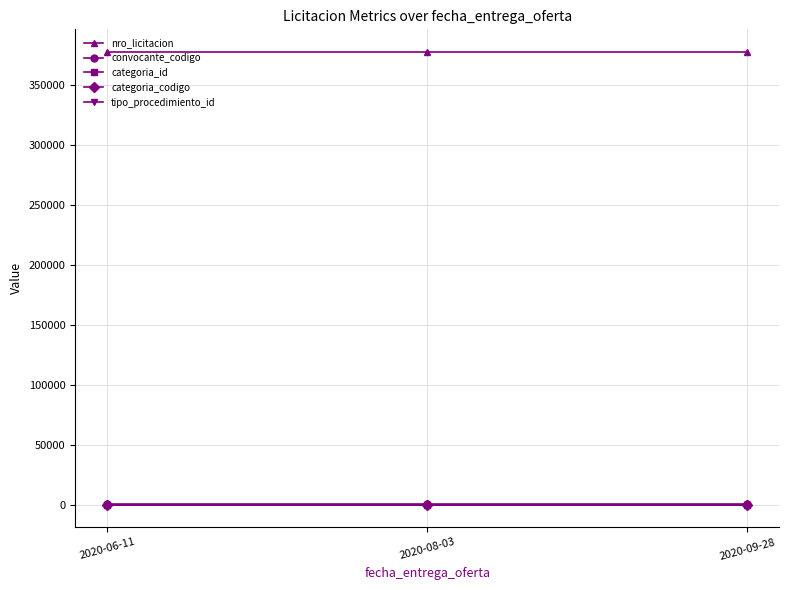

What is the label of the 2nd point from the right?

2020-08-03